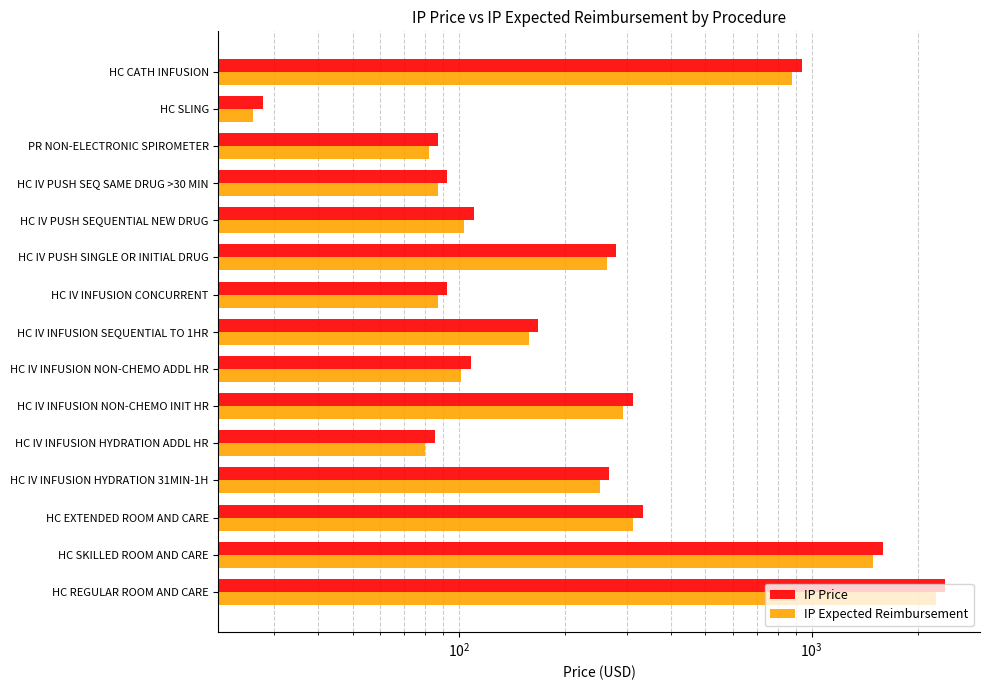

Rank the series at HC CATH INFUSION from highest to lowest value.

IP Price, IP Expected Reimbursement